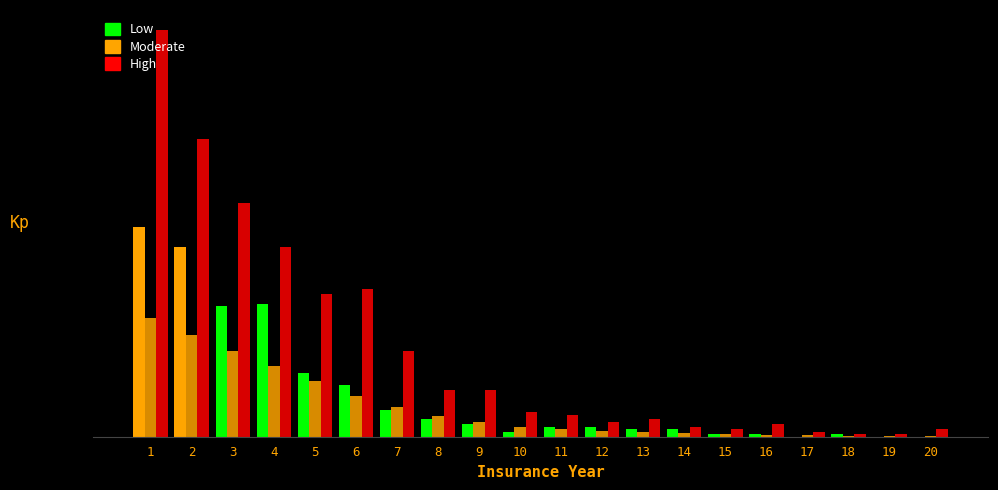

Reading left to right, what are all the values shown in this chart?

Actual Deaths (20-24): 1=85.0	2=77.0	3=53.0	4=54.0	5=26.0	6=21.0	7=11.0	8=7.0	9=5.0	10=2.0	11=4.0	12=4.0	13=3.0	14=3.0	15=1.0	16=1.0	17=0.0	18=1.0	19=0.0	20=0.0
Expected Deaths (20-24): 1=48.0	2=41.5	3=34.8	4=28.6	5=22.6	6=16.5	7=12.1	8=8.4	9=5.9	10=4.2	11=3.2	12=2.5	13=1.8	14=1.4	15=1.1	16=0.8	17=0.6	18=0.5	19=0.4	20=0.3
Actual Deaths (25-29): 1=165.0	2=121.0	3=95.0	4=77.0	5=58.0	6=60.0	7=35.0	8=19.0	9=19.0	10=10.0	11=9.0	12=6.0	13=7.0	14=4.0	15=3.0	16=5.0	17=2.0	18=1.0	19=1.0	20=3.0